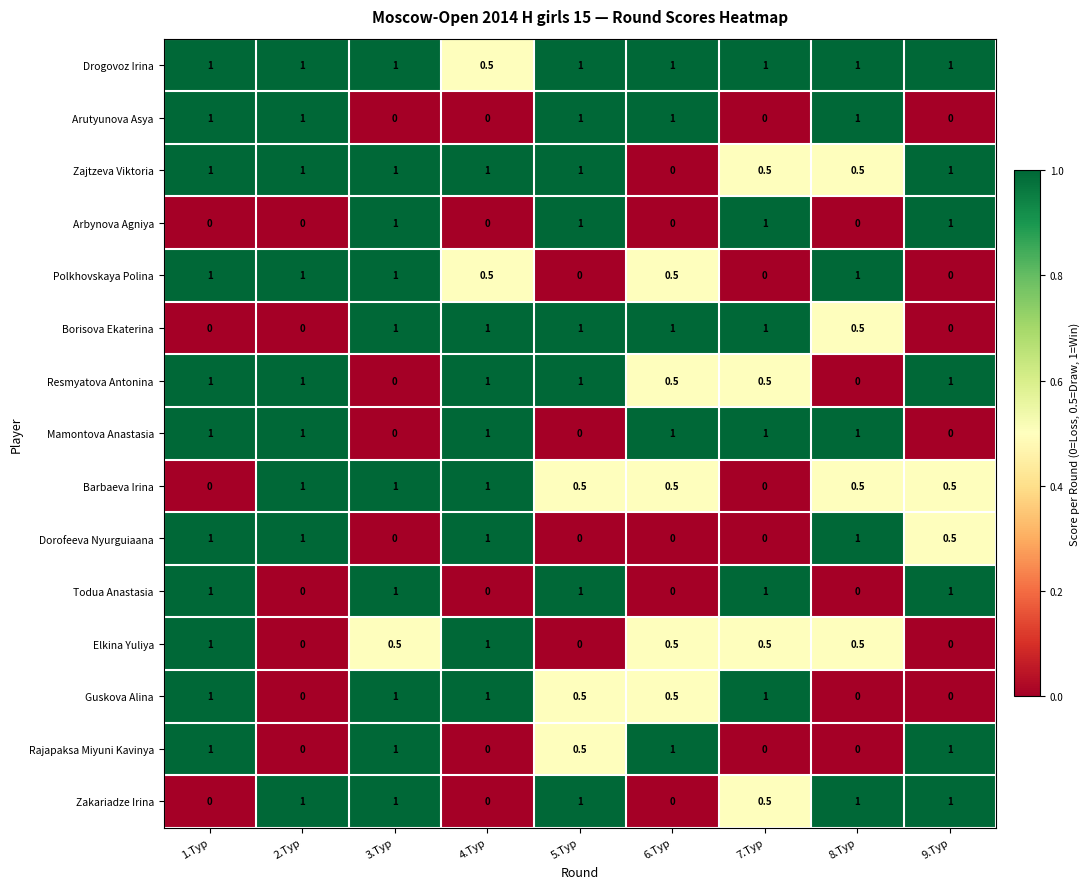

Is it true that Mamontova Anastasia equals 1.5 at 7.Тур?

False